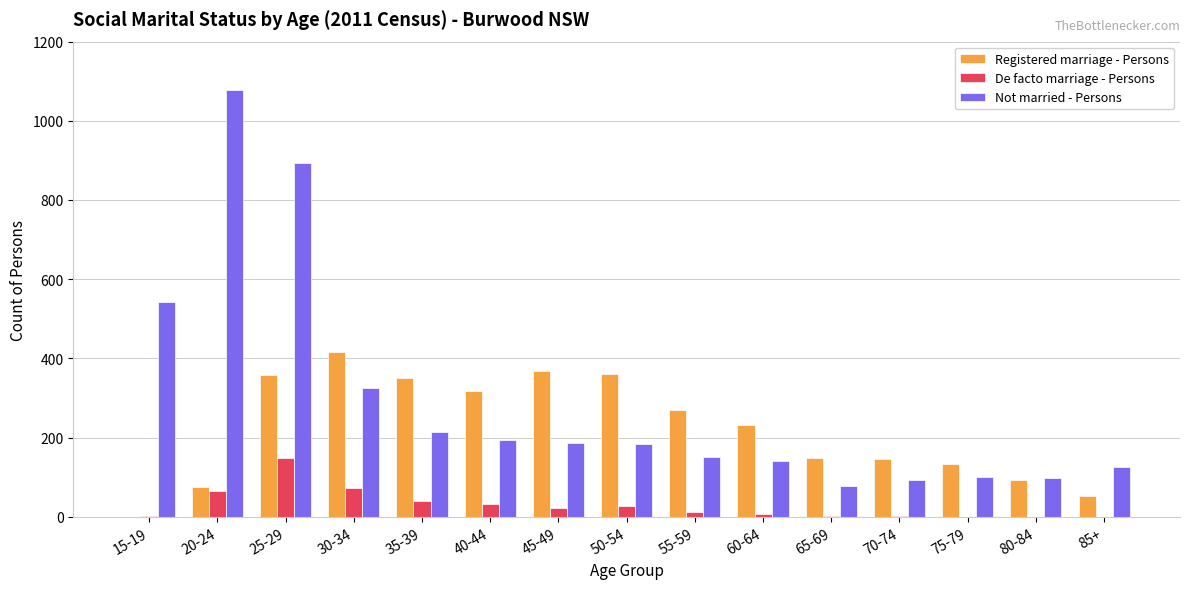

Between 40-44 and 75-79, which series saw the biggest shift?

Registered marriage - Persons